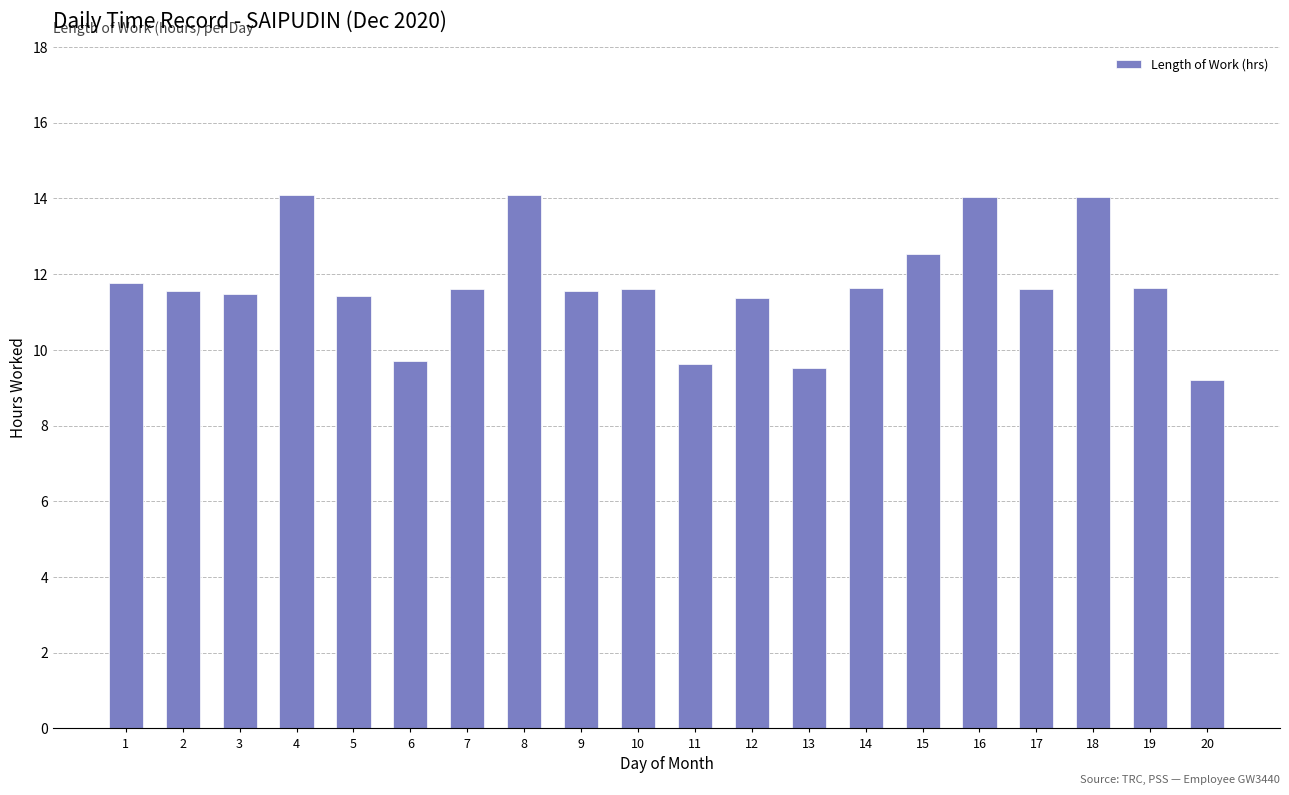

Between 8 and 17, which is larger?

8